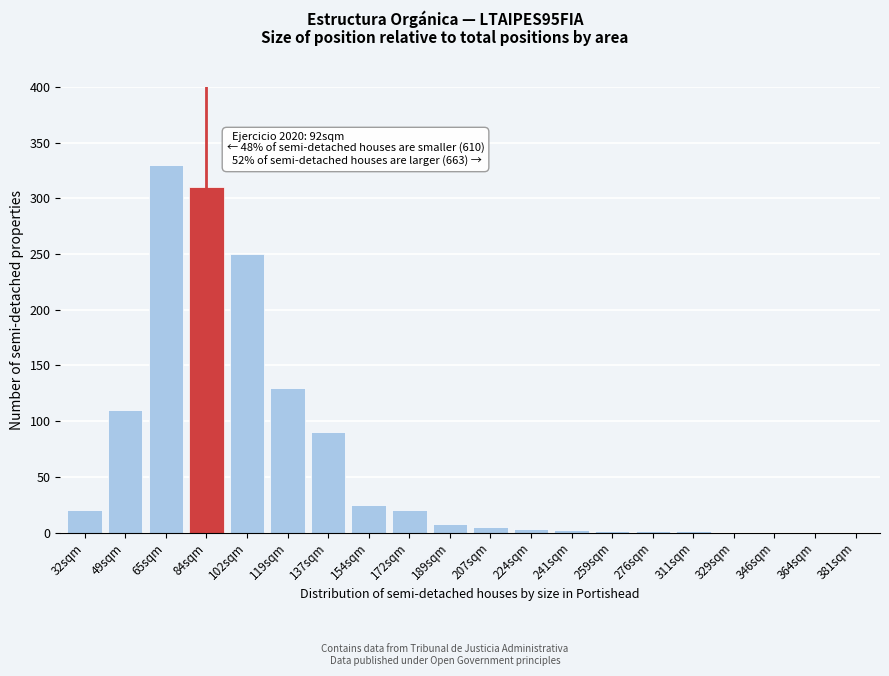

At which label is the value closest to 165?

119sqm